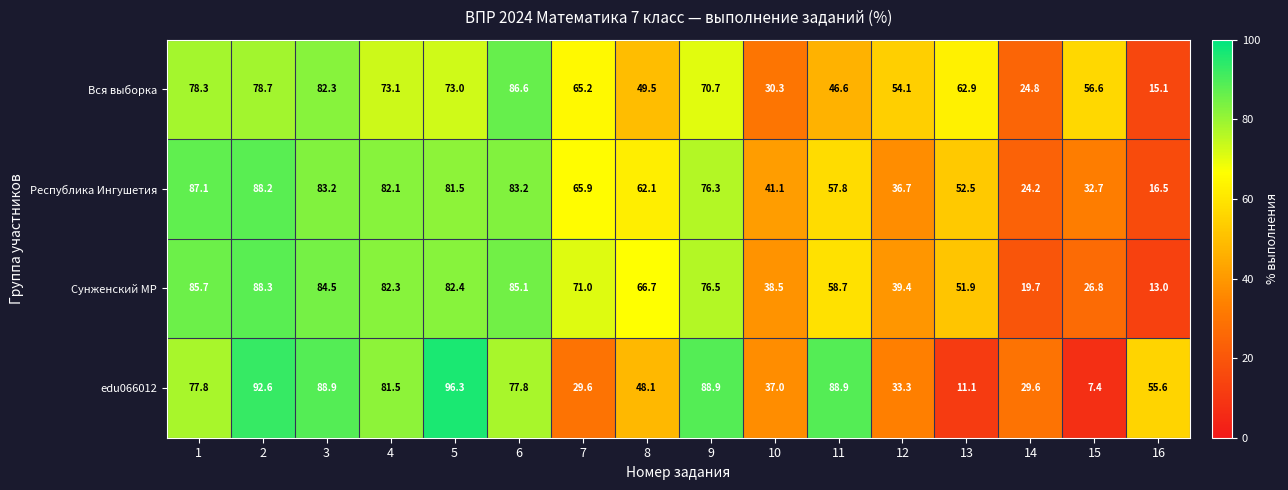

How many data points does each series have?

16